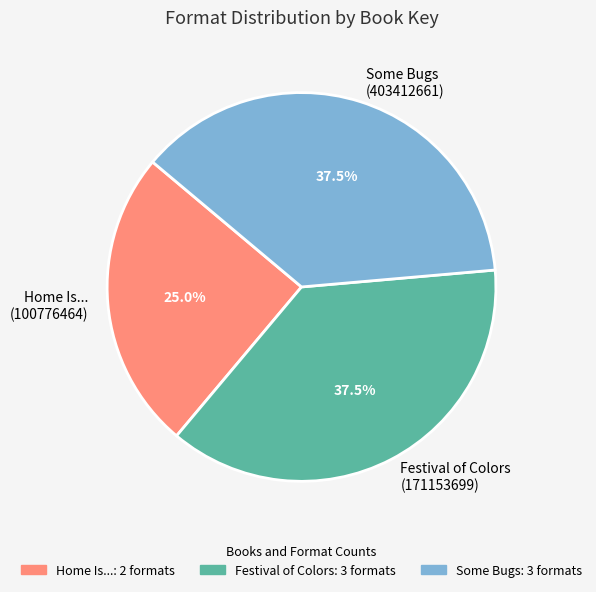

How much of the chart is everything except Festival of Colors (171153699)?

62.5%